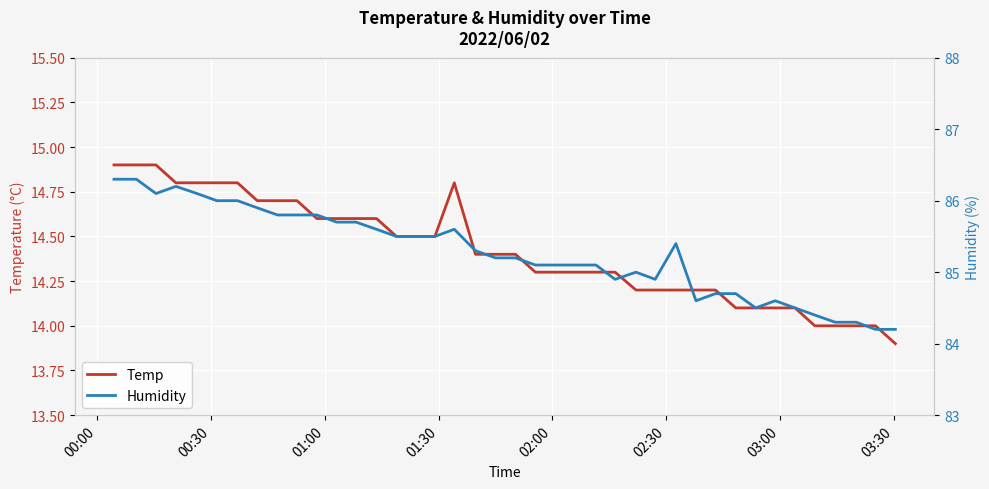

What is the value of the Humidity point at the 30th from the left?

84.6